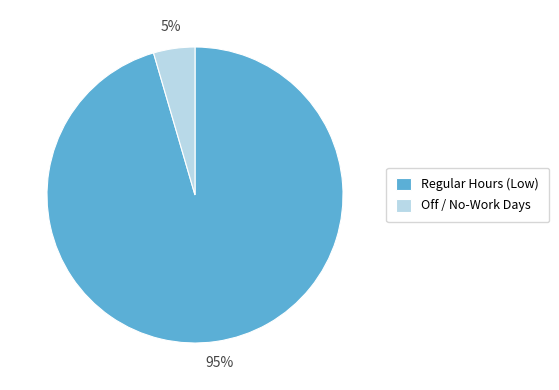

Between Regular Hours (Low) and Off / No-Work Days, which is larger?

Regular Hours (Low)